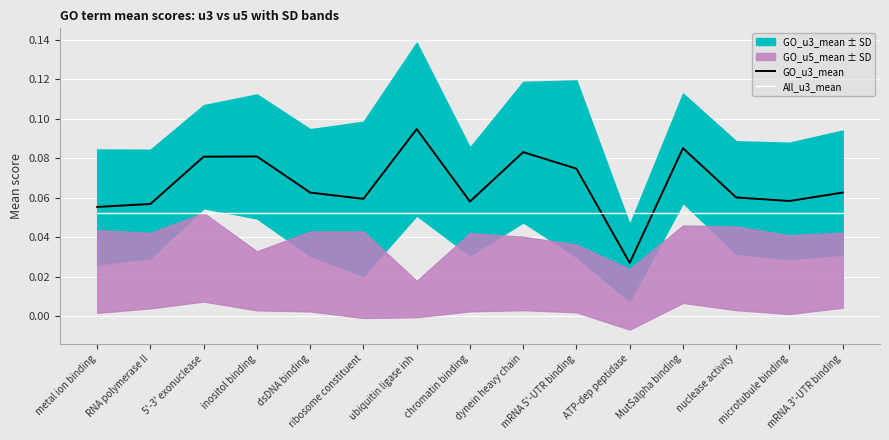

At ubiquitin ligase inh, list the series in order from largest to smallest.

GO_u3_mean, All_u3_mean